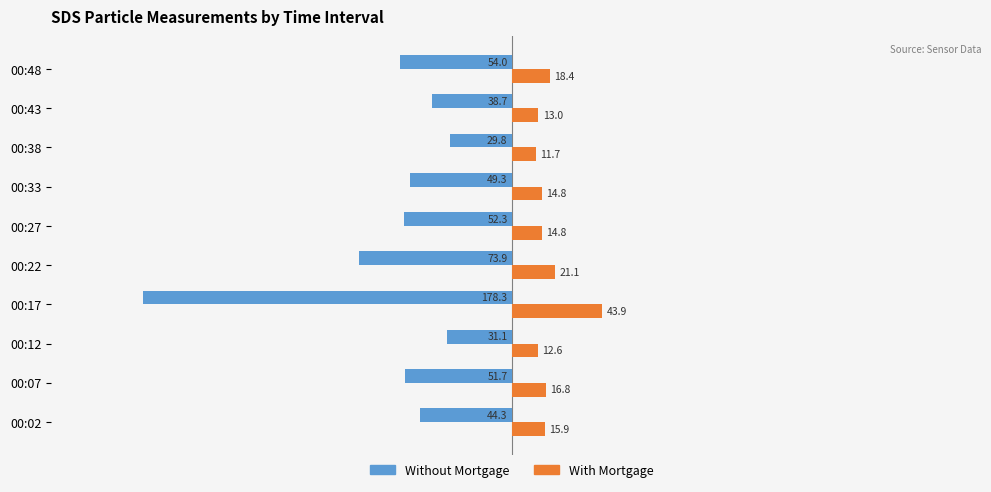

What is the sum of all Without Mortgage values?

-603.4